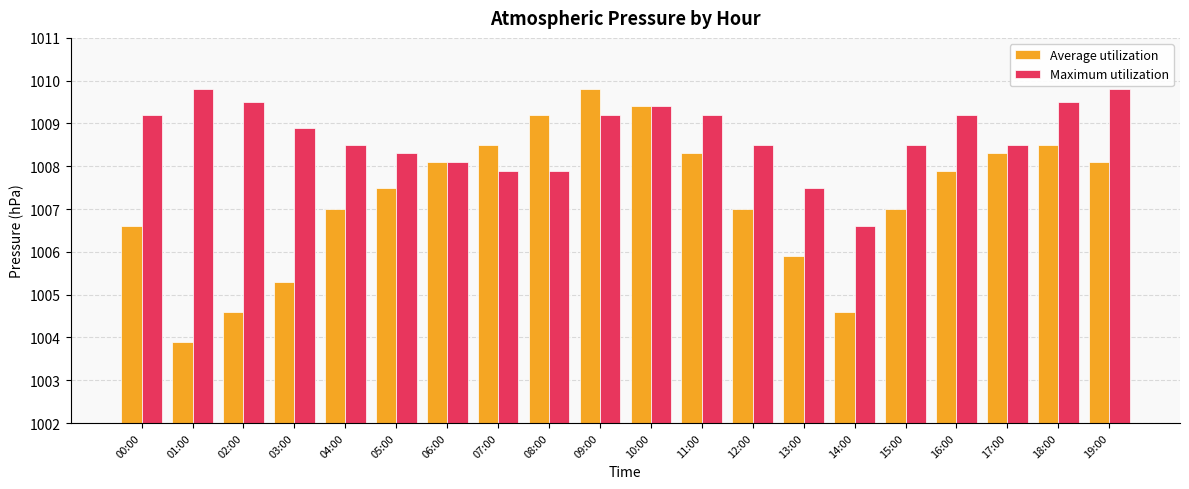

What is the highest value of the Maximum utilization series?

1009.8